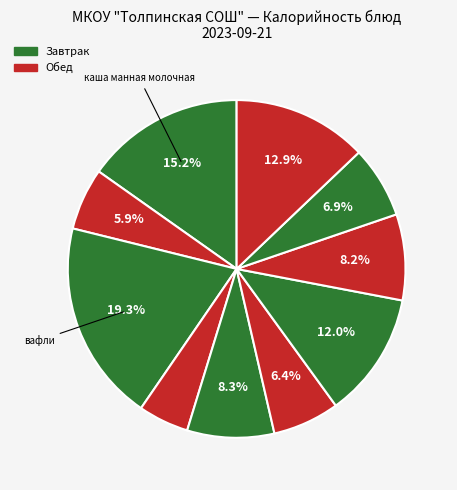

How many slices are in this pie chart?

10